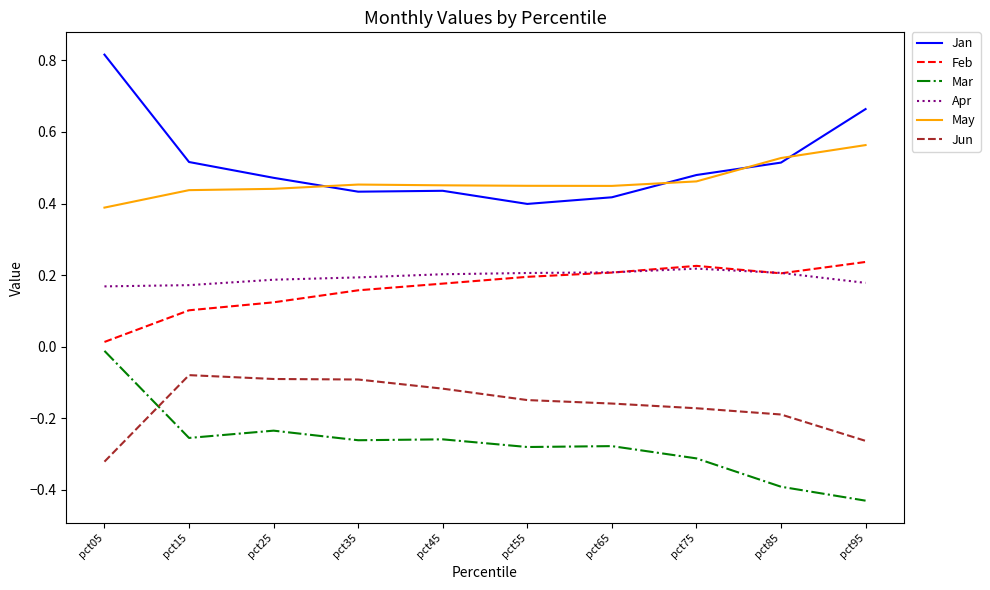

At which label does Feb reach its minimum?

pct05